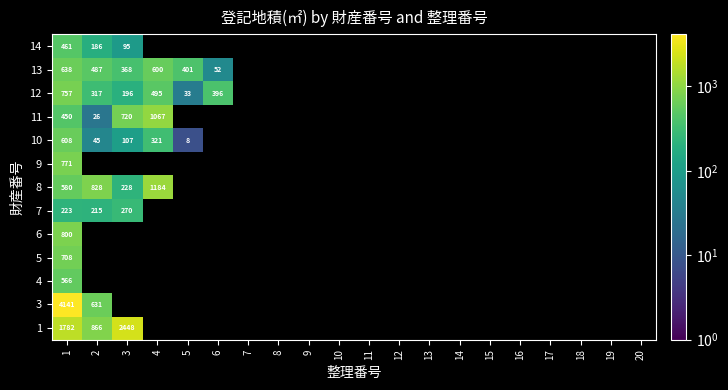

How many data points does each series have?

20